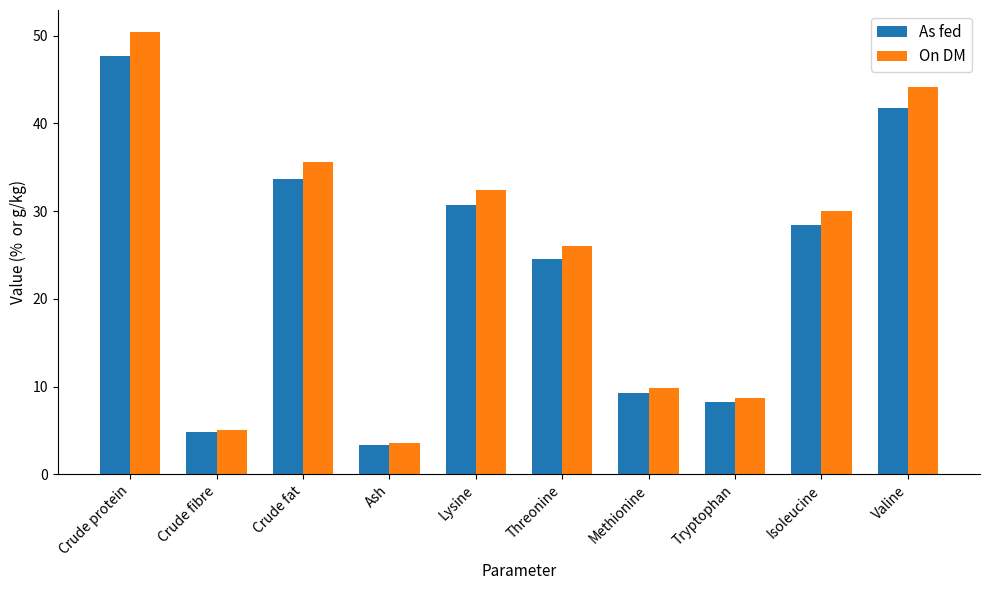

How many data points in As fed are above 28?

5